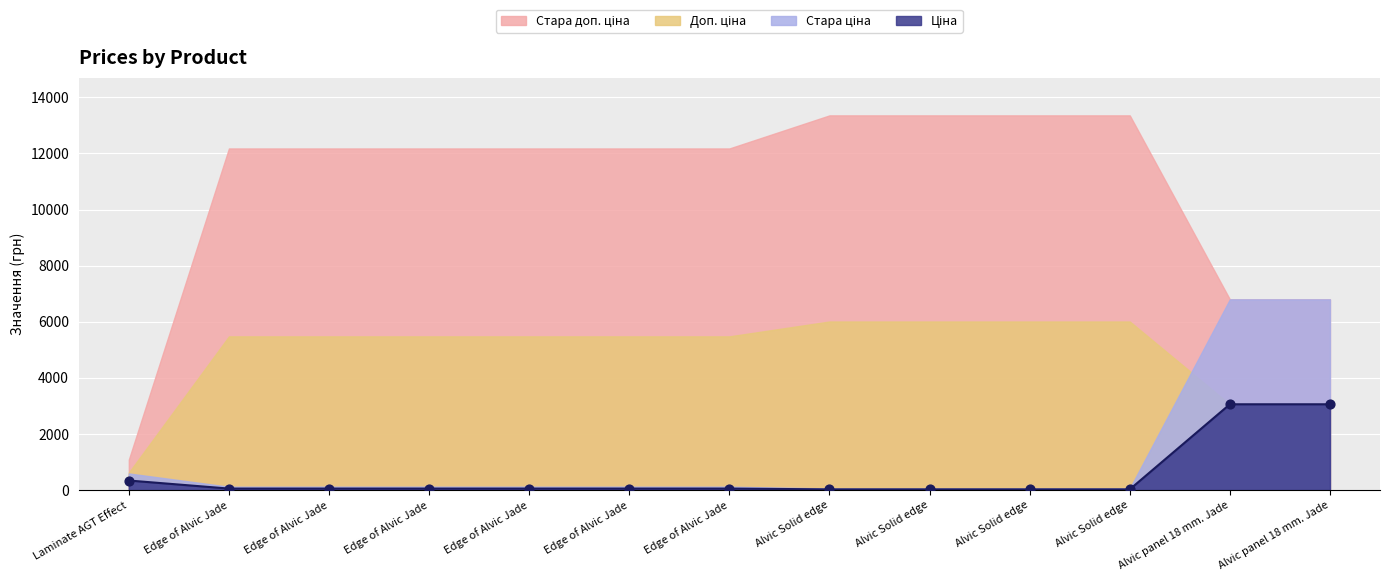

At which category is the sum across all series the highest?

Alvic panel 18 mm. Jade